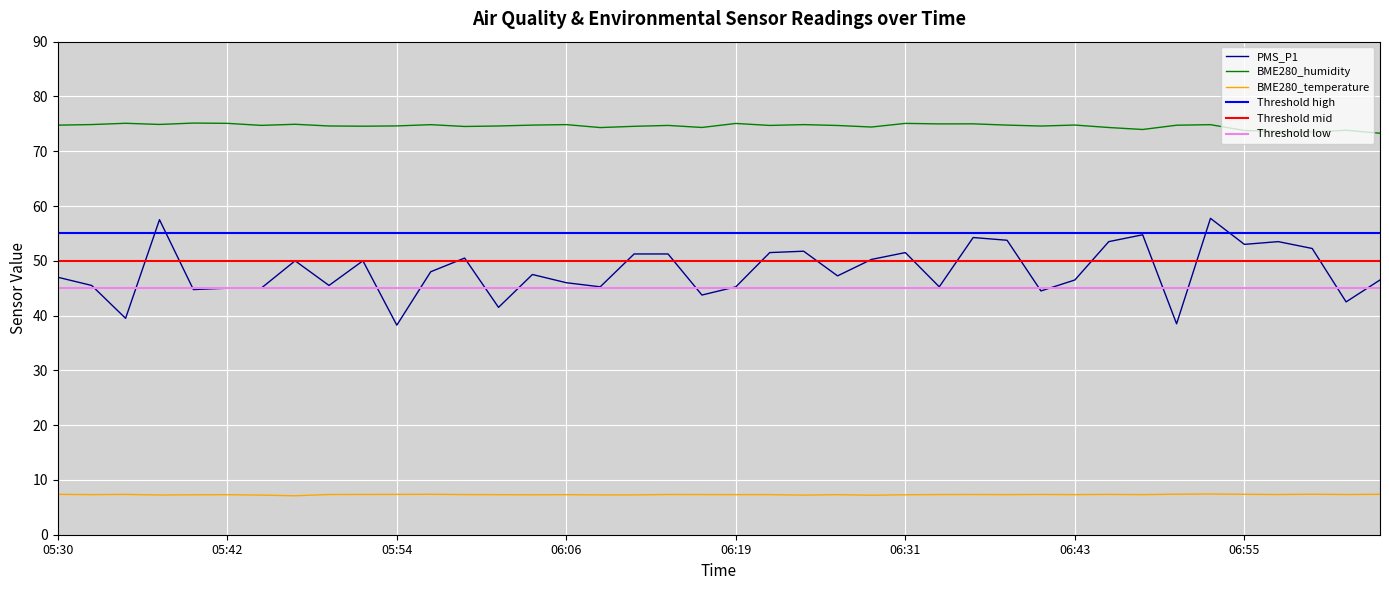

True or false: BME280_humidity and PMS_P1 cross at least once.

False